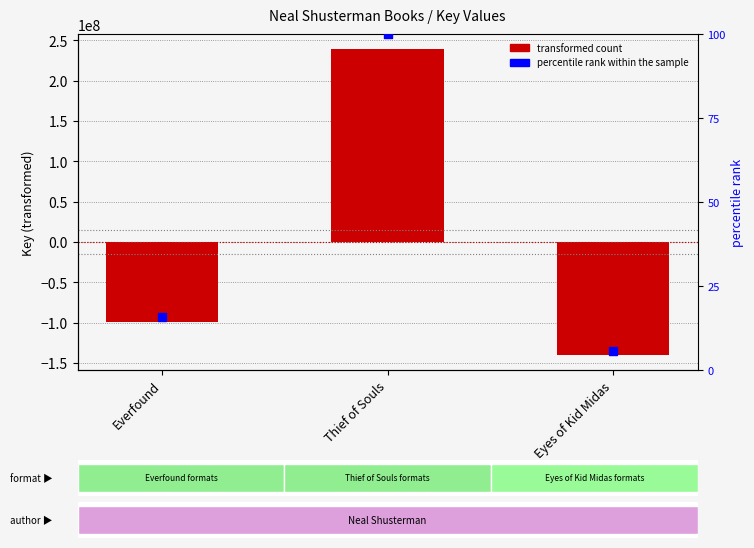

What are all the series names shown in the legend?

transformed count, percentile rank within the sample